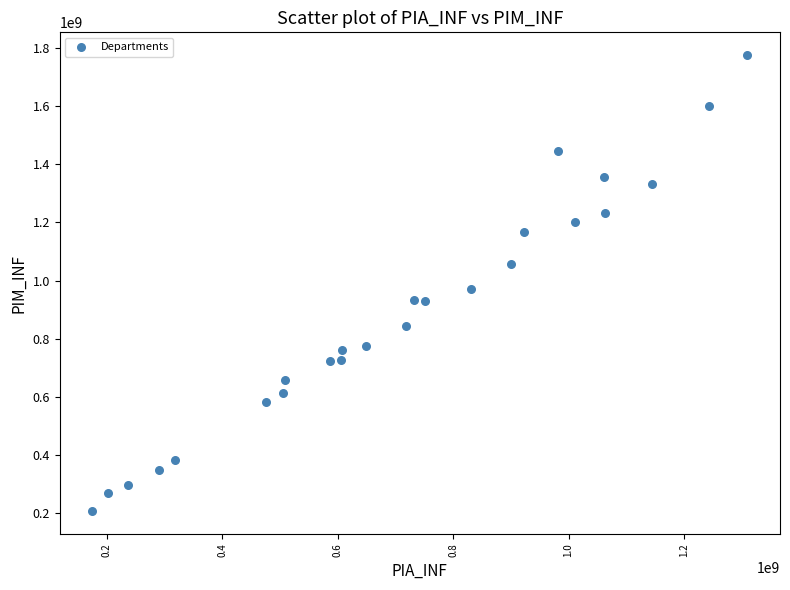

What Y value in the scatter plot is closest to 991096035?

972126279.9